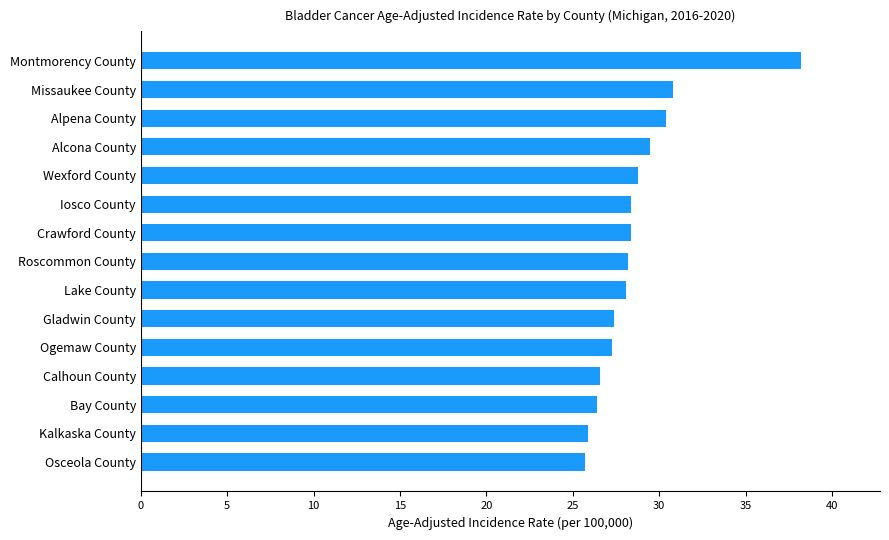

Approximately how many times larger is the value at Iosco County compared to Ogemaw County?

1.0